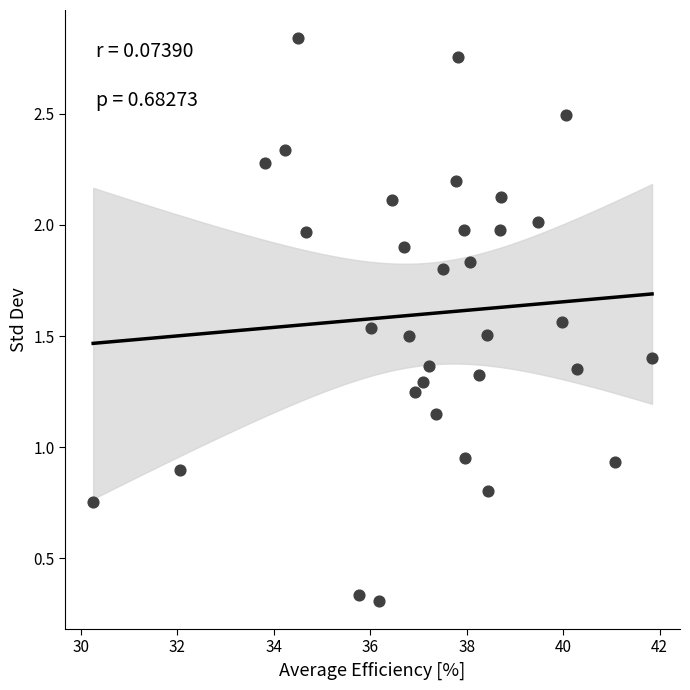

What is the range of X values (max minus min)?

11.6